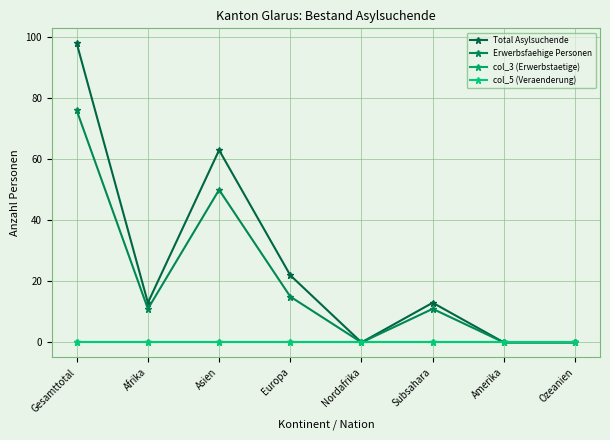

Does the chart have visible grid lines?

Yes